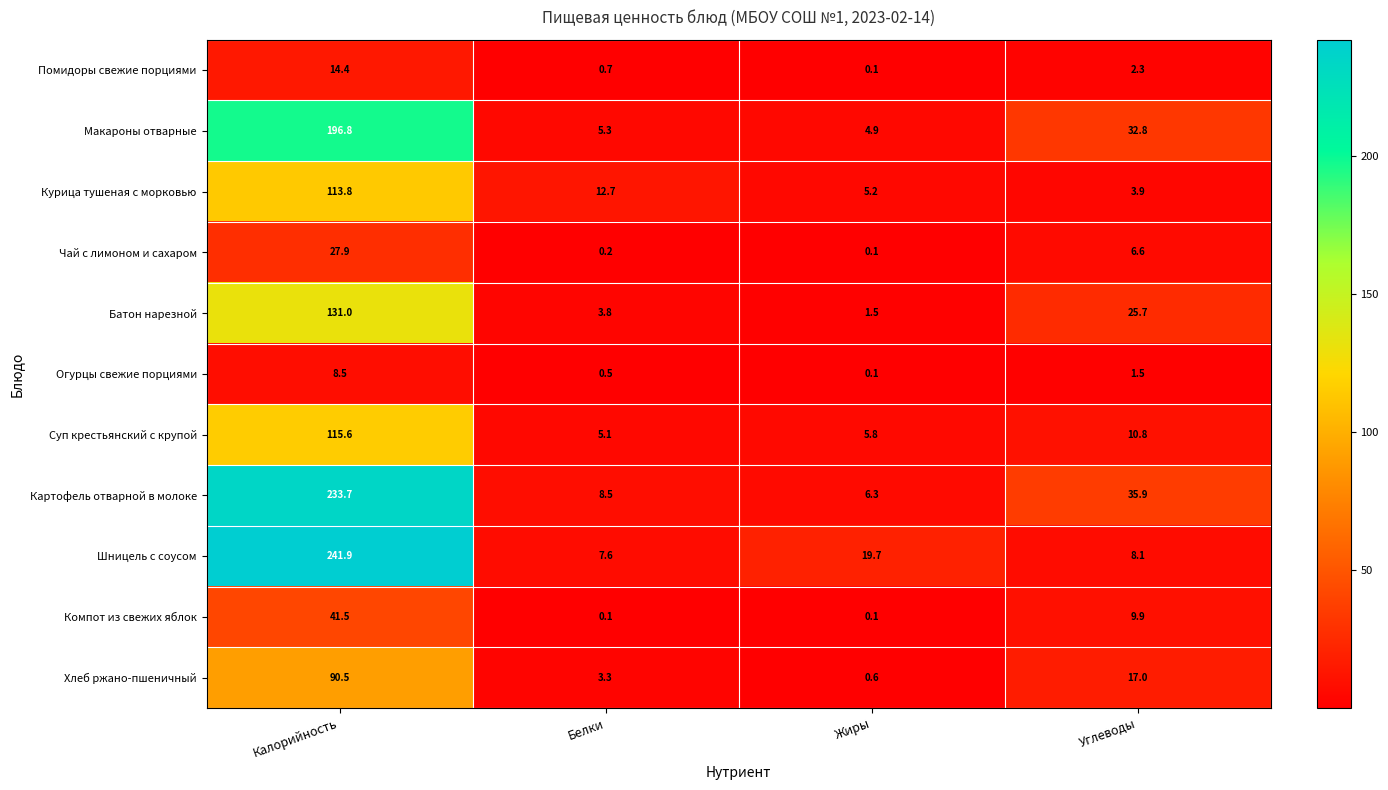

At Углеводы, list the series in order from smallest to largest.

Огурцы свежие порциями, Помидоры свежие порциями, Курица тушеная с морковью, Чай с лимоном и сахаром, Шницель с соусом, Компот из свежих яблок, Суп крестьянский с крупой, Хлеб ржано-пшеничный, Батон нарезной, Макароны отварные, Картофель отварной в молоке